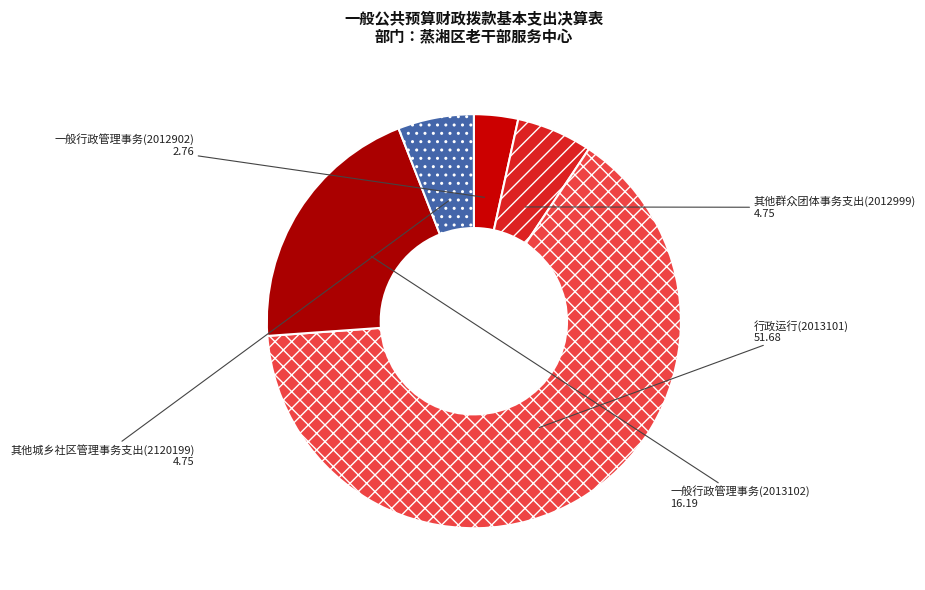

Is the sum of 一般行政管理事务(2013102) and 其他城乡社区管理事务支出(2120199) greater than half?

No